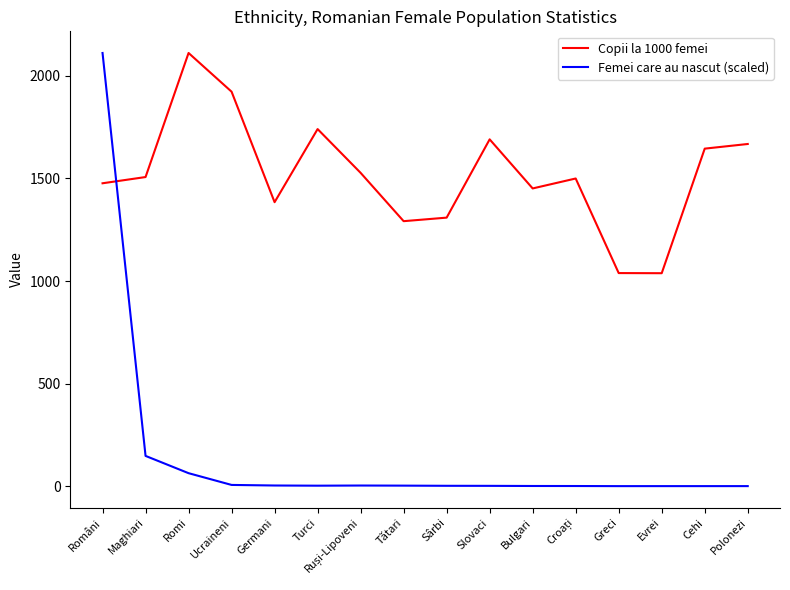

What is the total value across all series at Greci?

1039.0